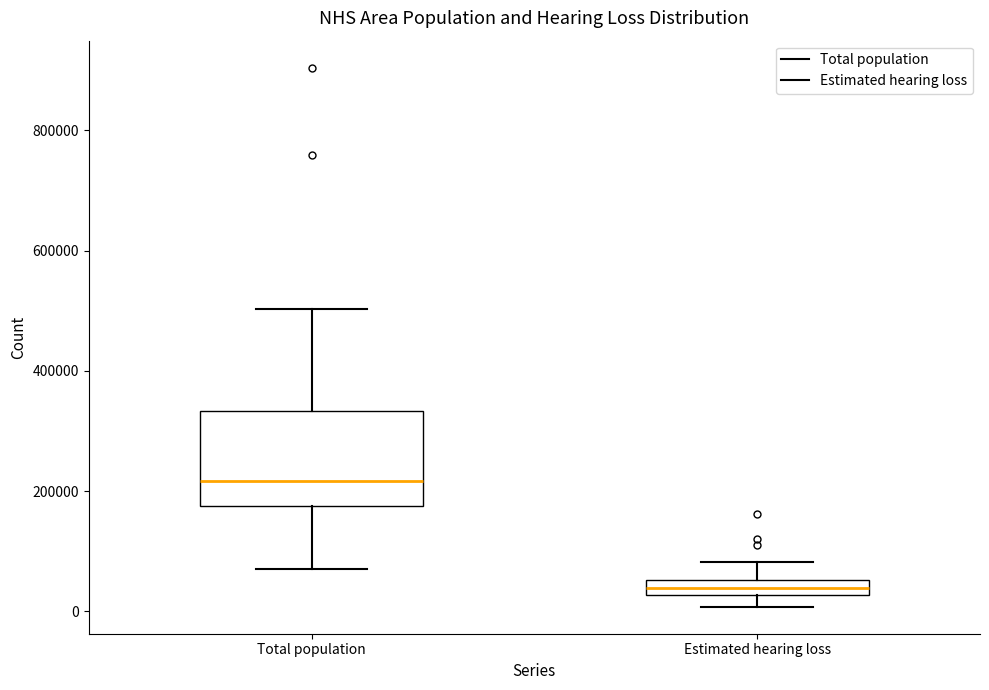

Comparing the boxes themselves (not the whiskers), which one is the tallest?

Total population